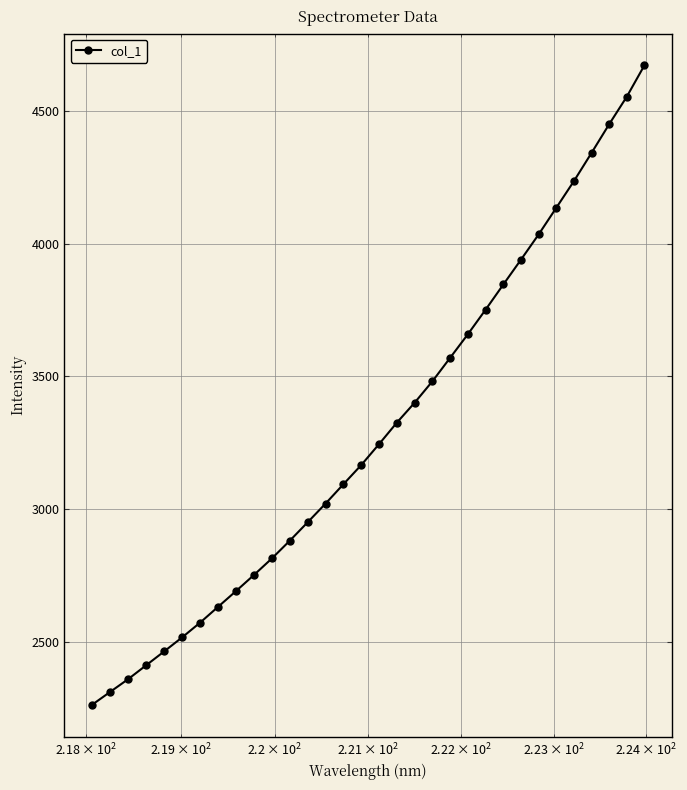

What is the value of the 18th point from the left?

3326.2